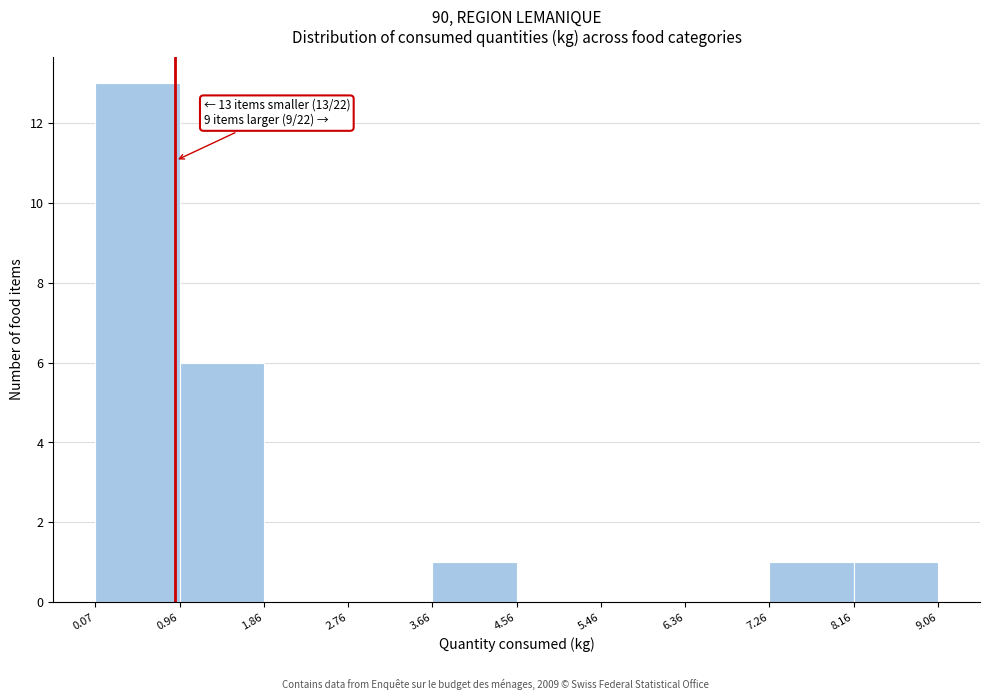

Over which range of the x-axis is the bar tallest?

0.07 to 0.96